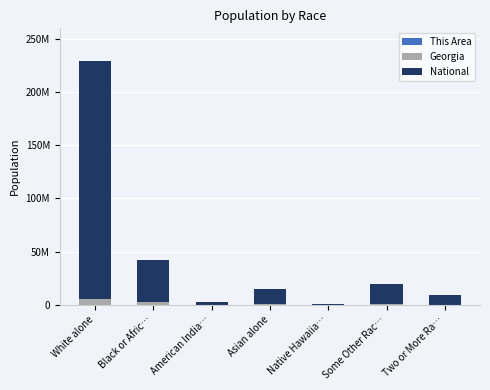

Does the chart contain stacked bars?

Yes